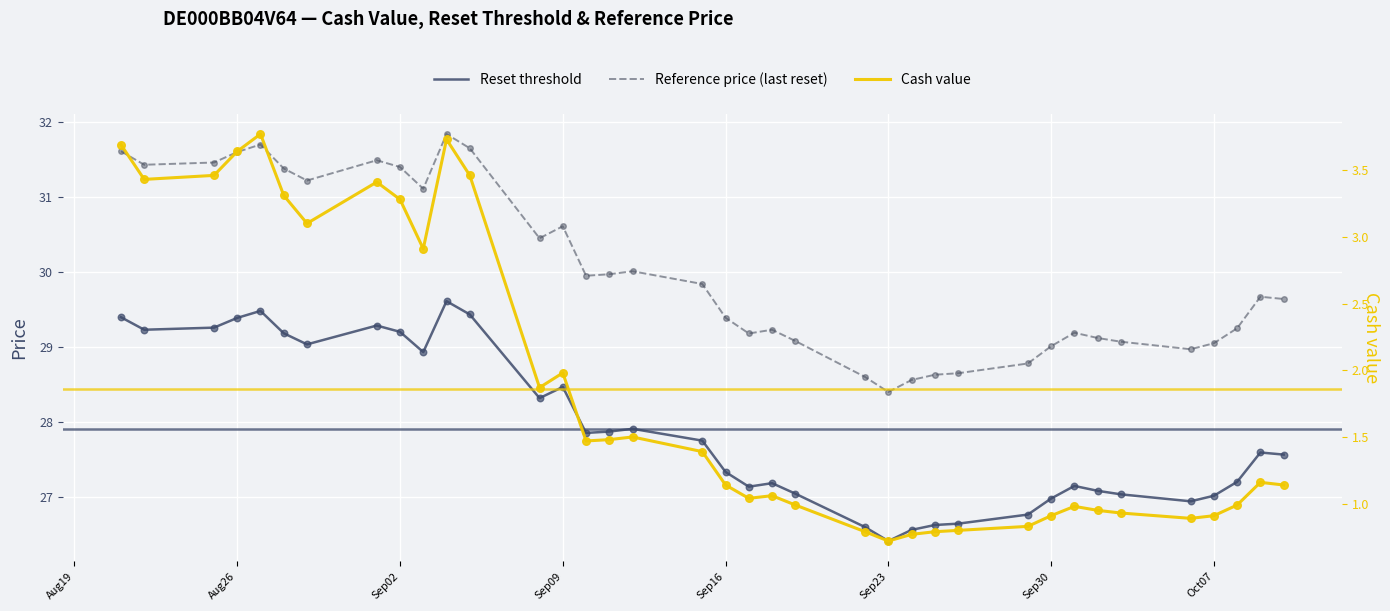

What are all the series names shown in the legend?

Reset threshold, Reference price (last reset), Cash value